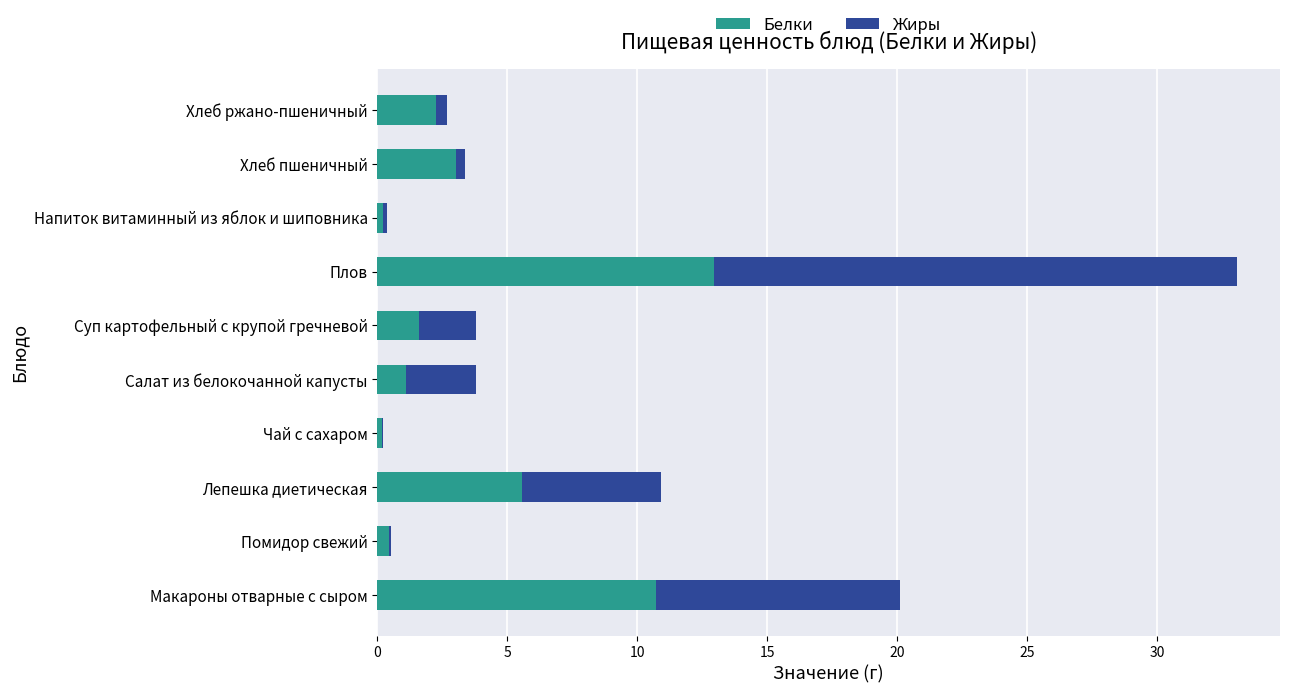

The value of Белки at Салат из белокочанной капусты is 1.1. True or false?

True